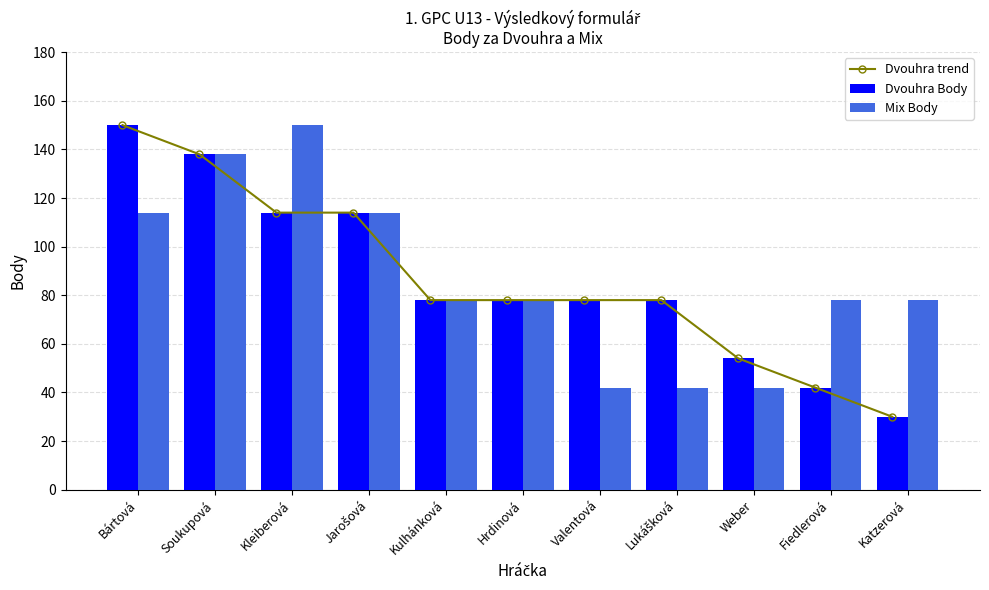

At how many categories does at least one series exceed 71?

10